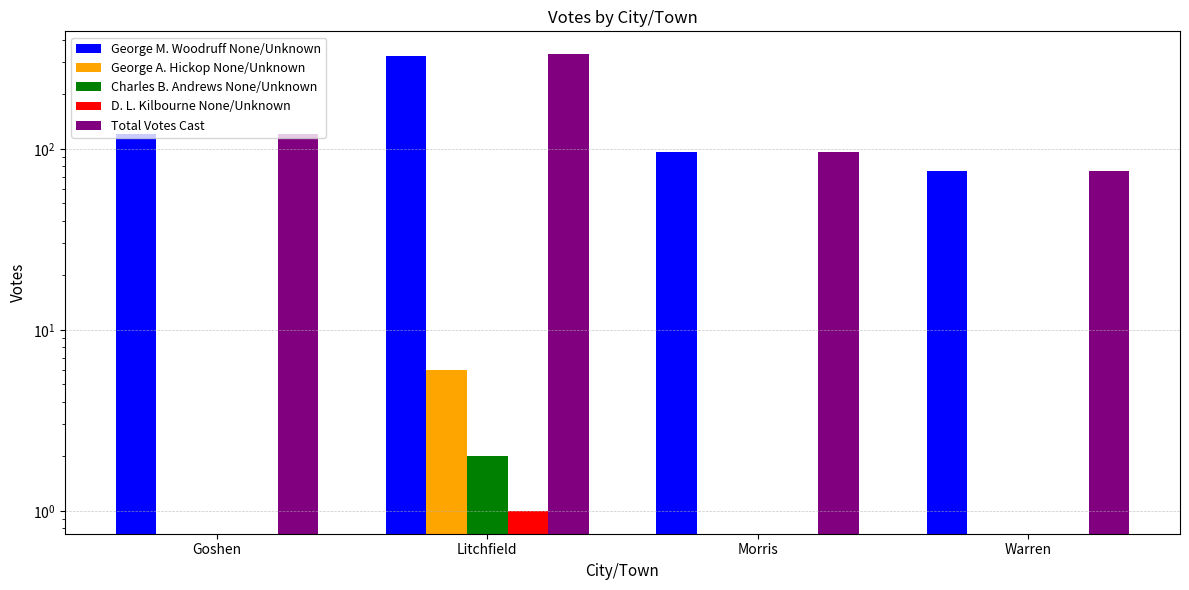

Count the number of categories in the chart.

4